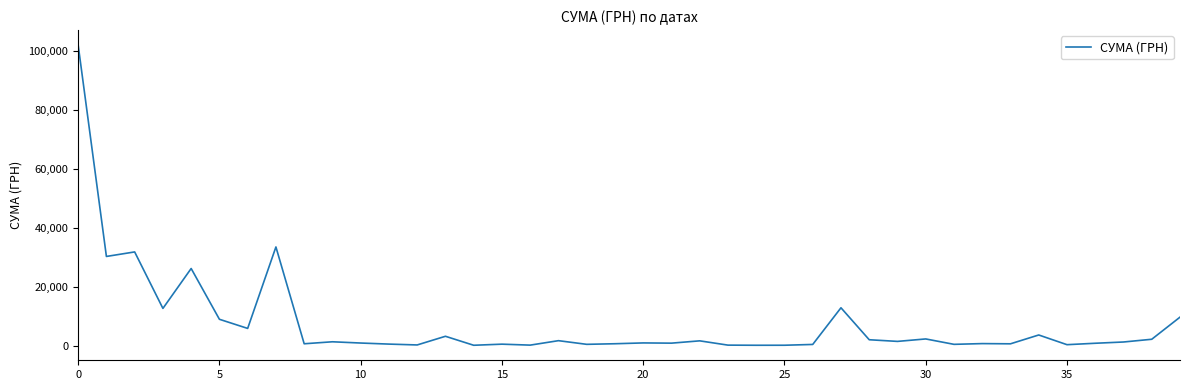

What is the maximum value shown in the chart?

101956.1